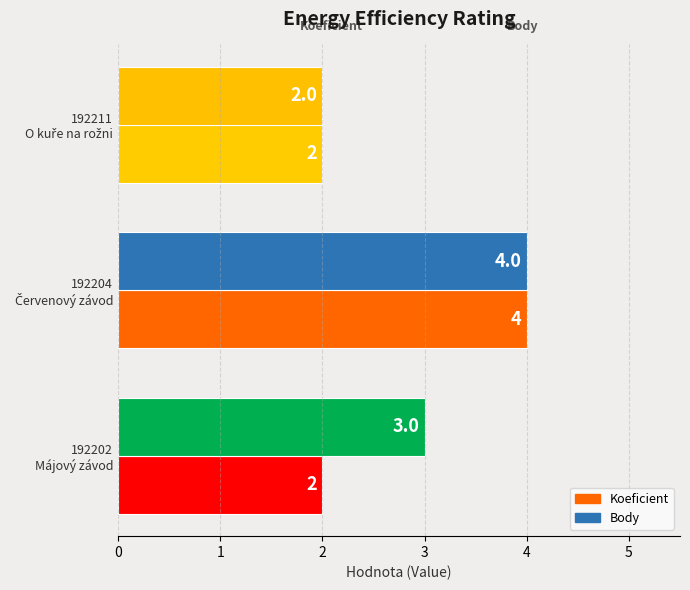

What is the maximum value for Koeficient?

4